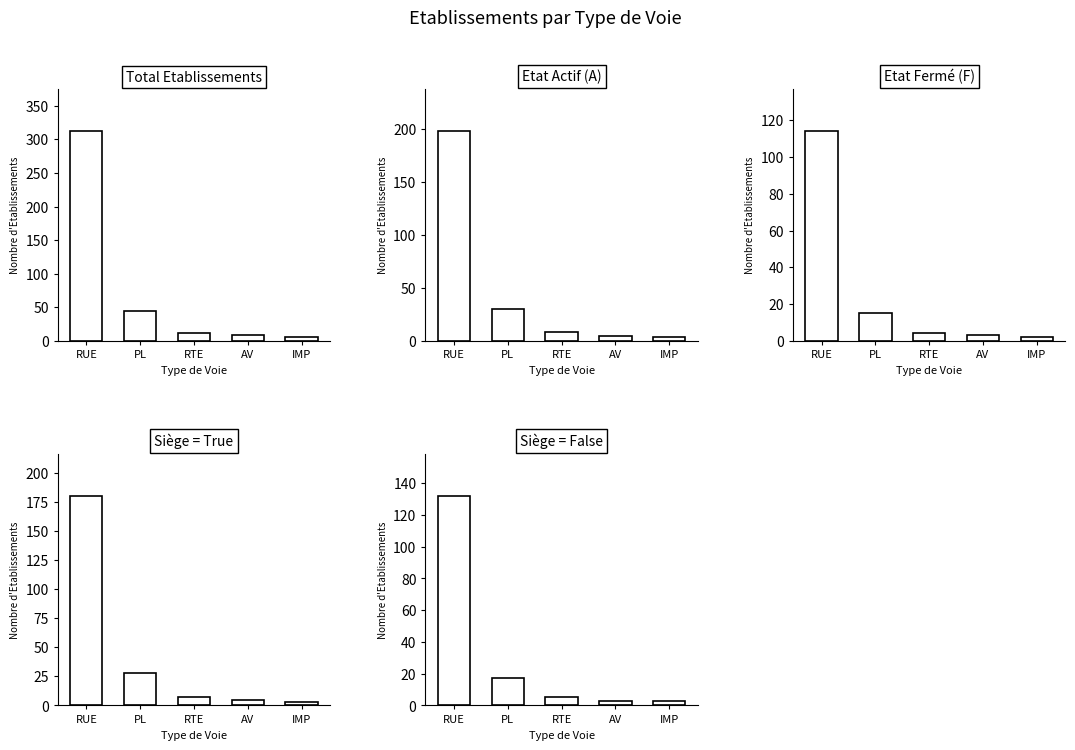

Count the number of data series in this chart.

5